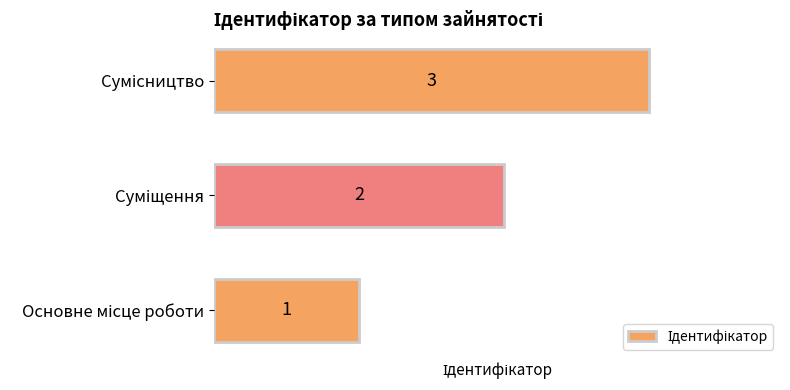

What is the maximum value shown in the chart?

3